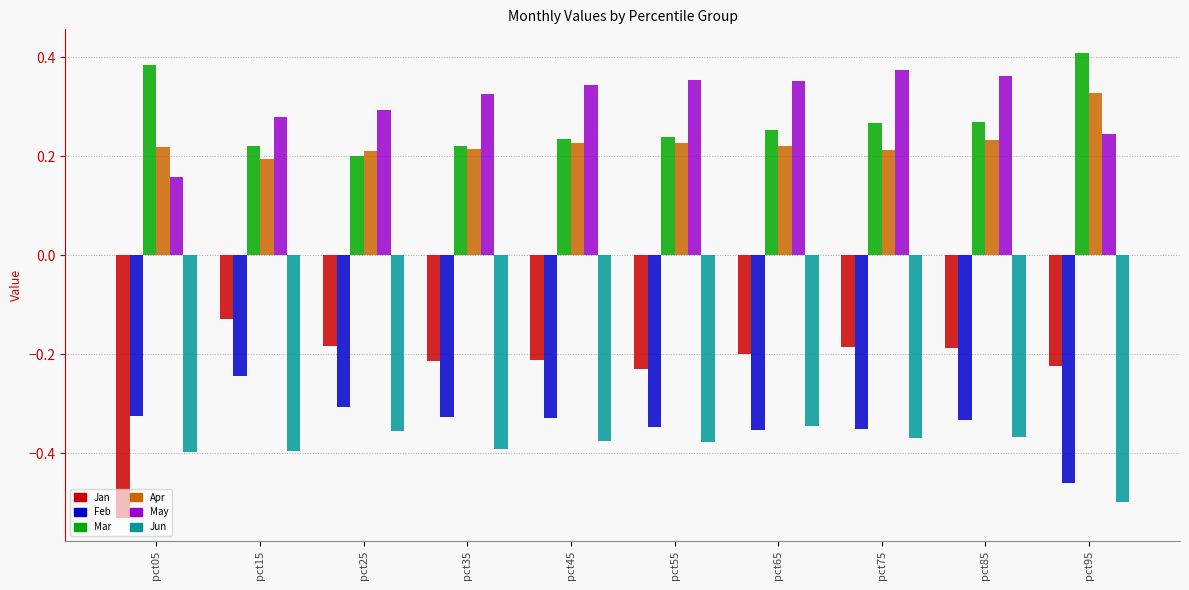

True or false: May has a value of 0.4 at pct55.

True